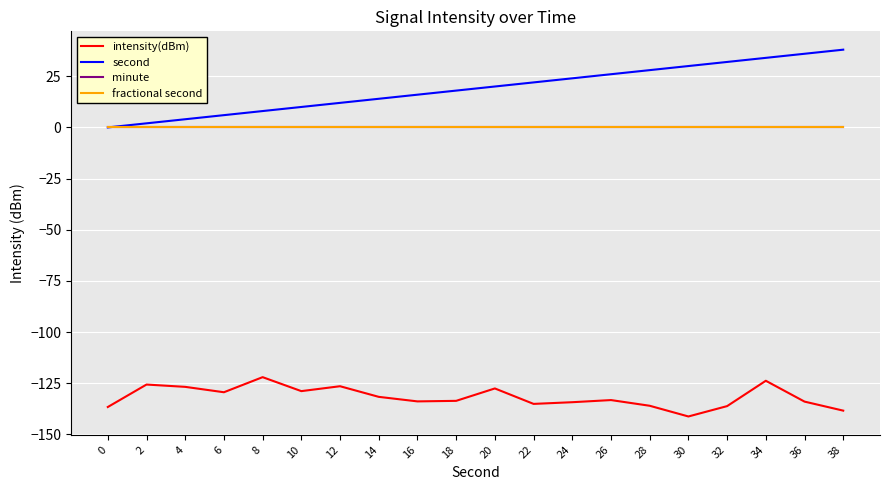

True or false: minute and second cross at least once.

False